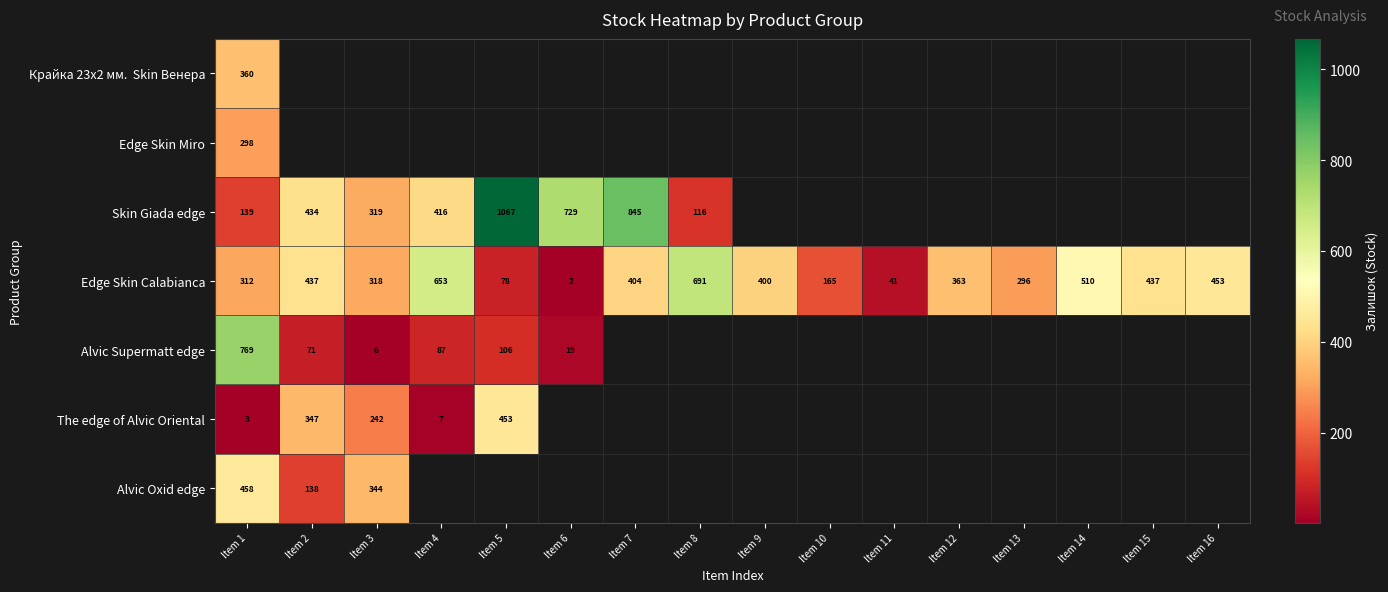

What is the sum of the Edge Skin Calabianca values at Item 8 and Item 2?

1128